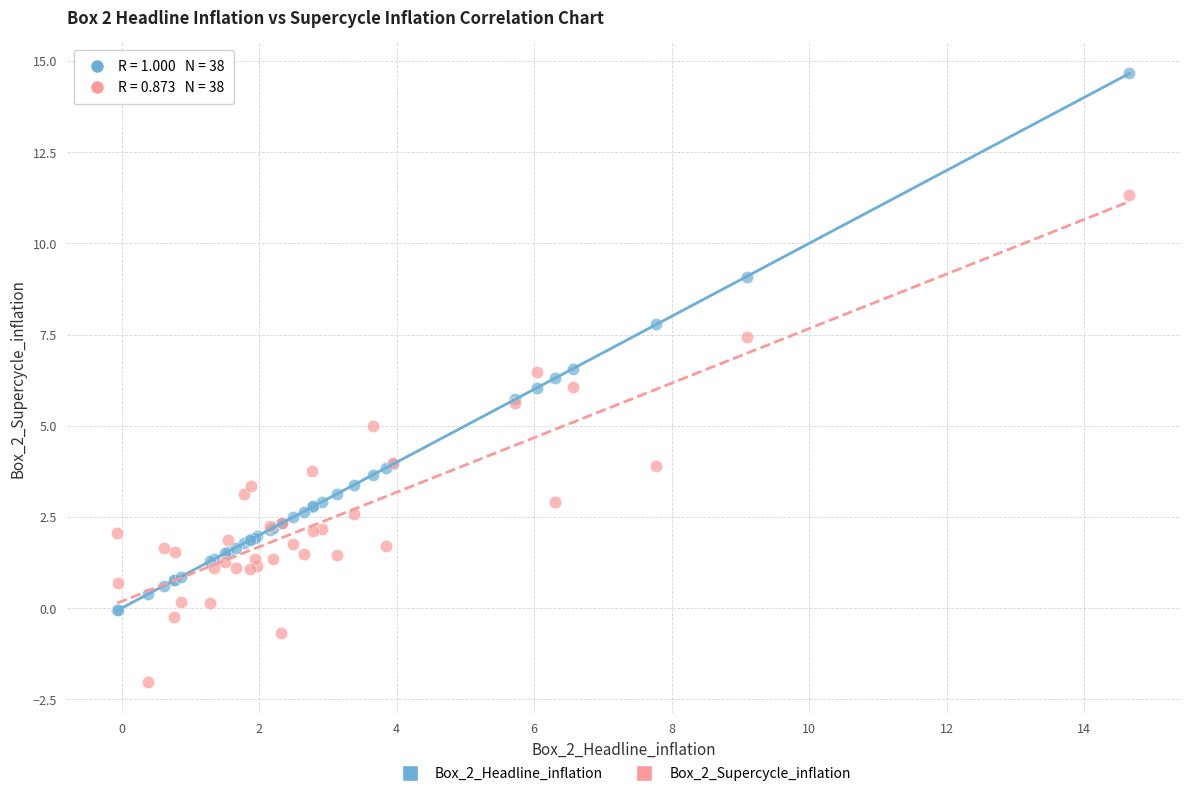

Which series reaches the minimum Y coordinate?

Box_2_Supercycle_inflation